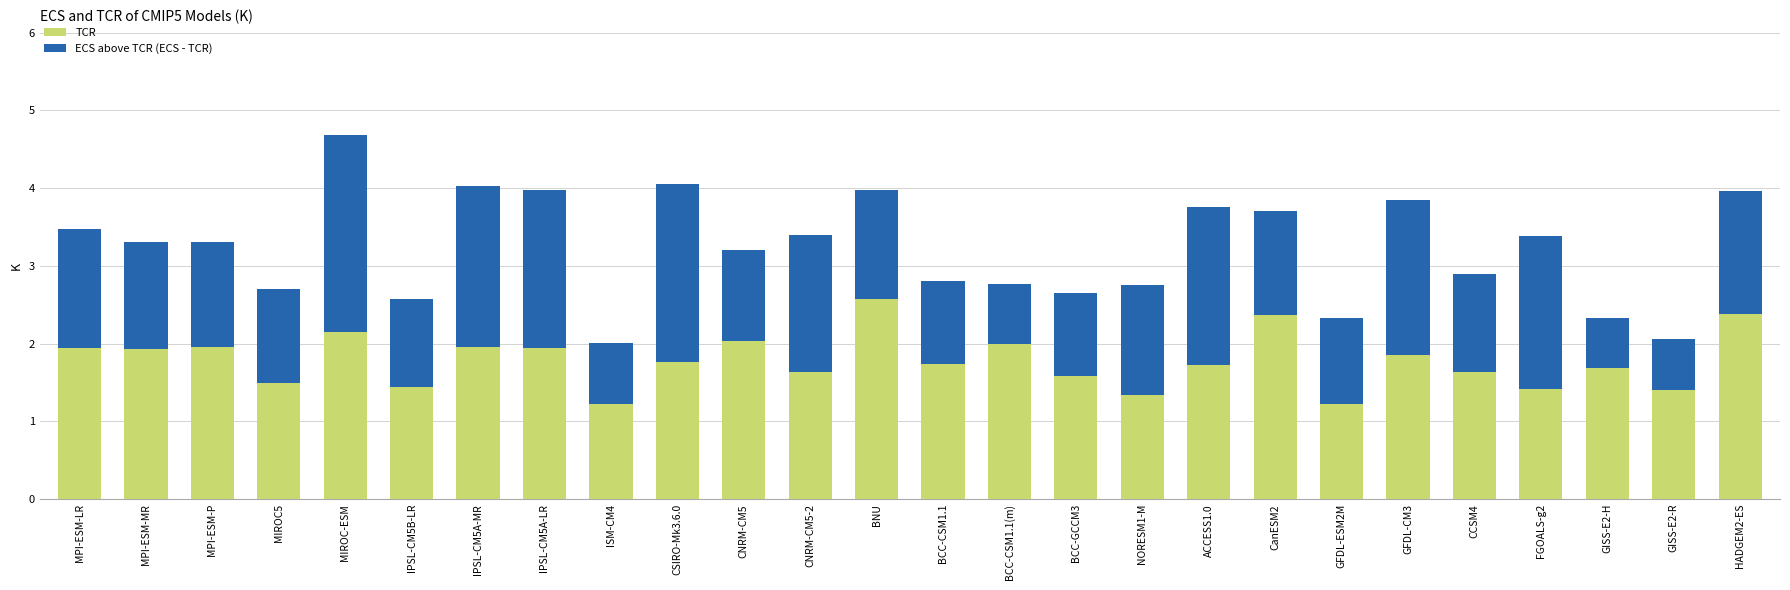

How many data points does each series have?

26